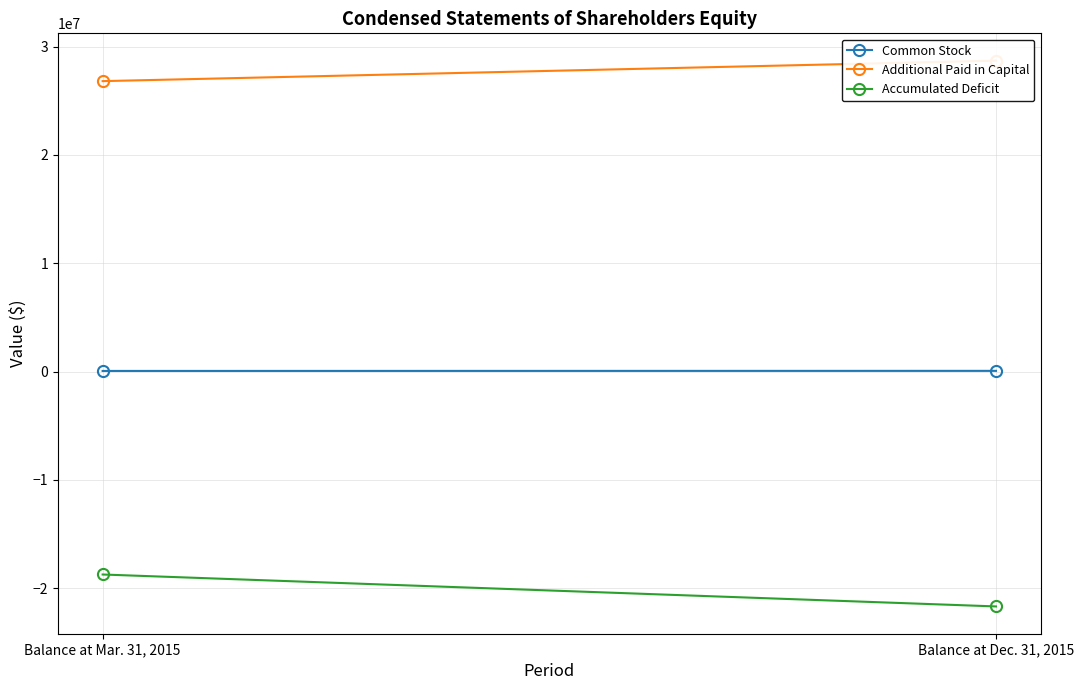

What is the lowest value of the Accumulated Deficit series?

-21687679